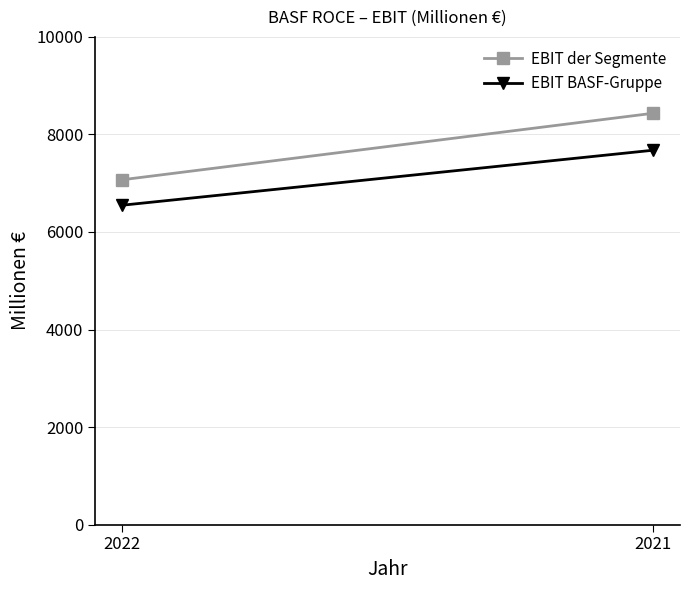

Is the value of EBIT BASF-Gruppe at 2021 greater than the value of EBIT der Segmente at 2022?

Yes